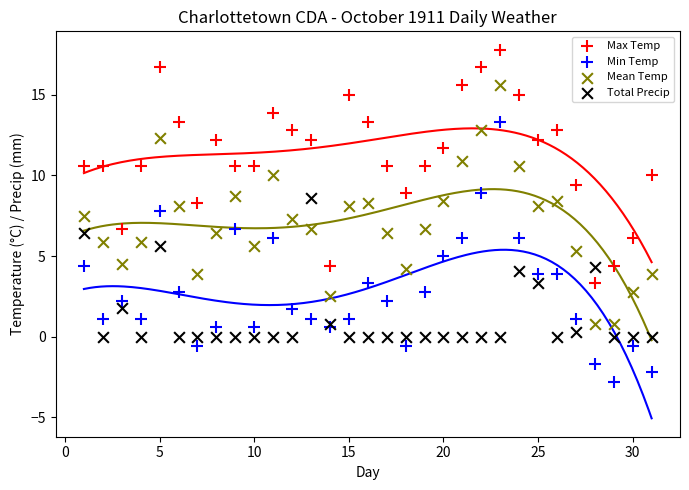

Which series reaches the maximum Y coordinate?

Max Temp